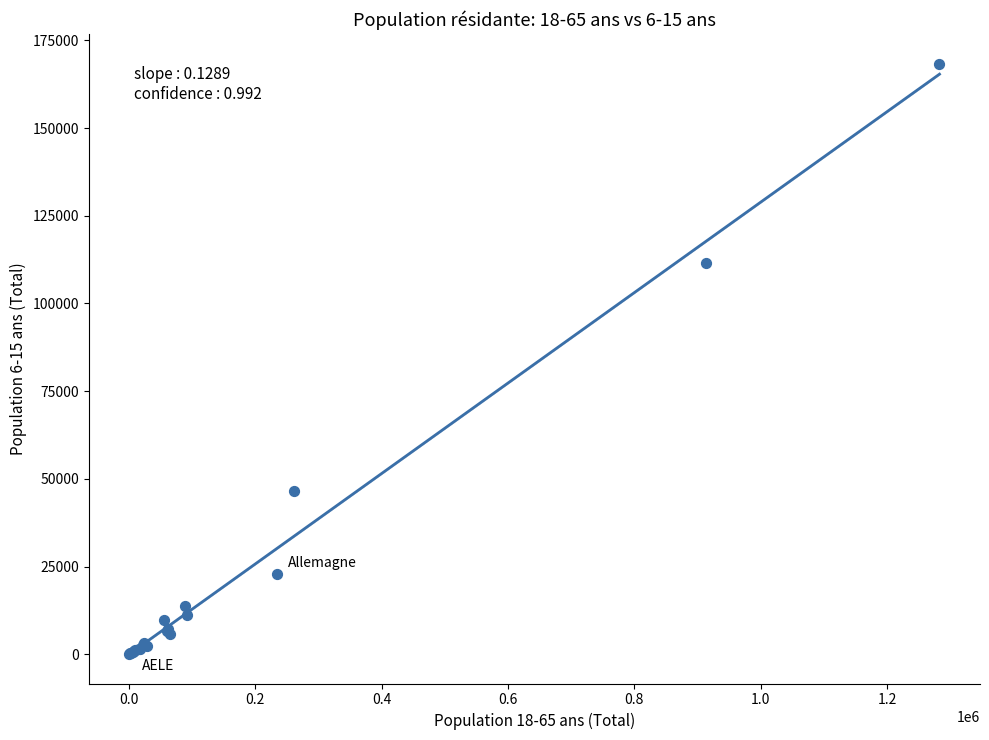

What Y value in the scatter plot is closest to 84253?

111649